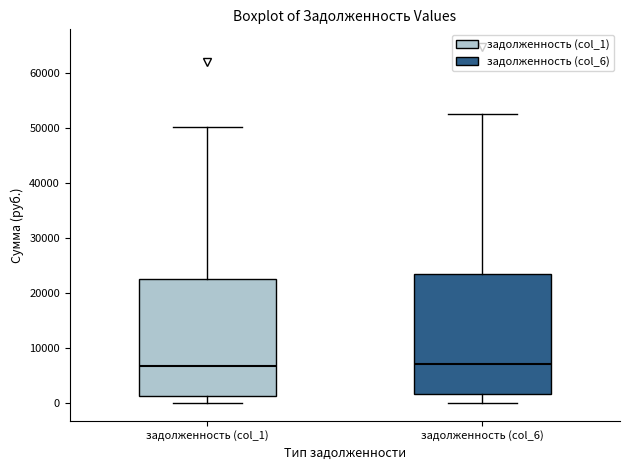

Reading left to right, transcribe this box plot: for each box, give where its median line is, the range the box spans, and where its two whiskers end, as read against the y-axis. The values are not printed on the chart, so give them approximately, as read against the axis.

задолженность (col_1): median 7000, box 1000 to 22000, whiskers 0 to 50000
задолженность (col_6): median 7000, box 2000 to 23000, whiskers 0 to 52000